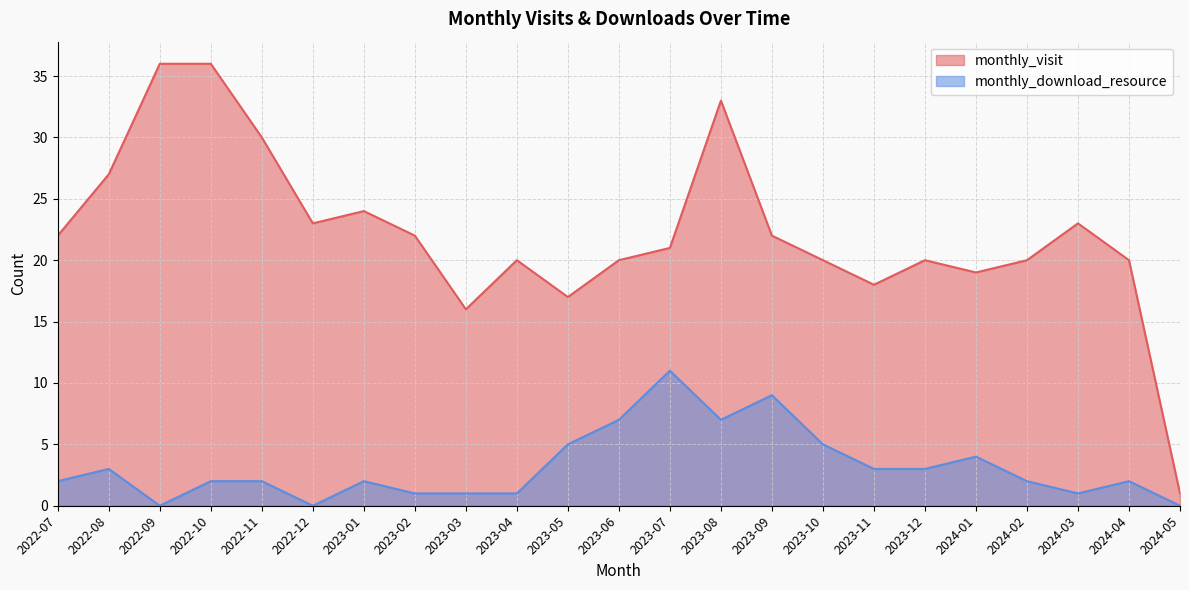

How many data points in monthly_visit are above 21?

11